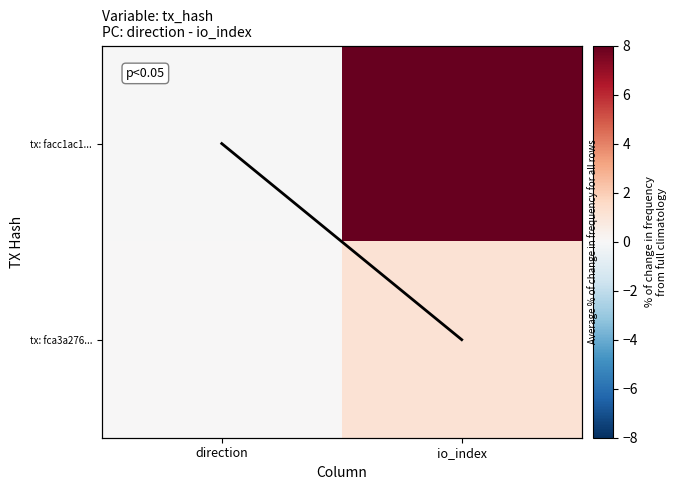

Is the value of tx: facc1ac1... at direction greater than the value of tx: fca3a276... at io_index?

No